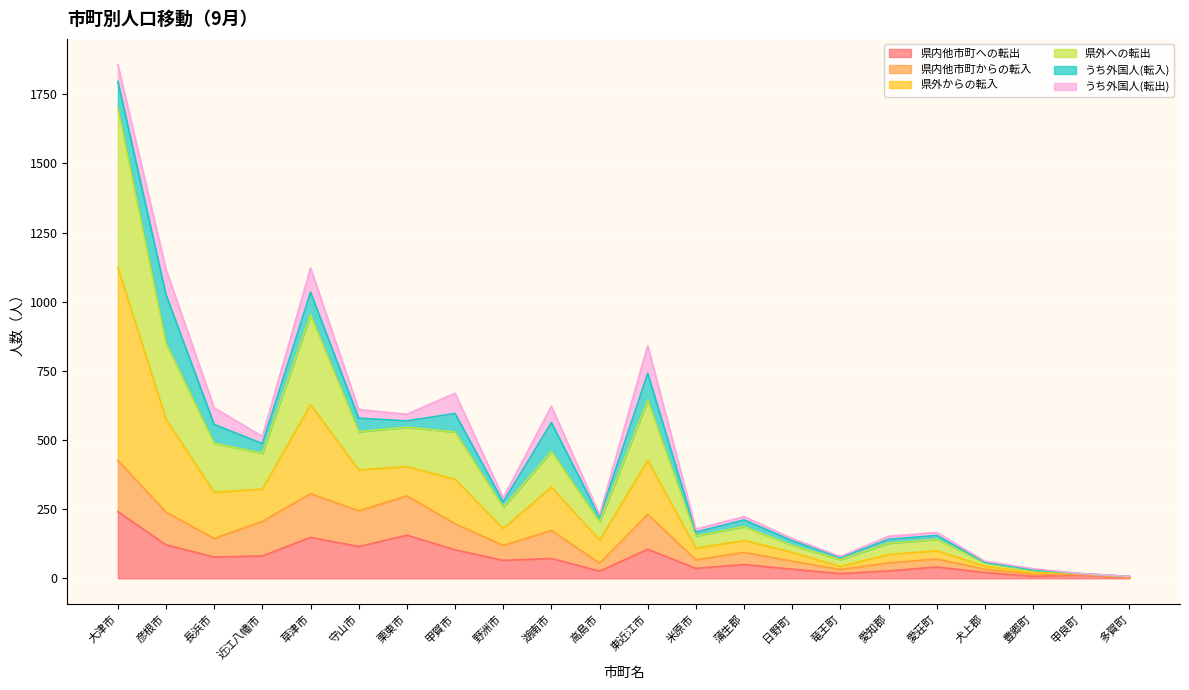

True or false: 県外への転出 has more than 2 points higher than both neighbors.

True